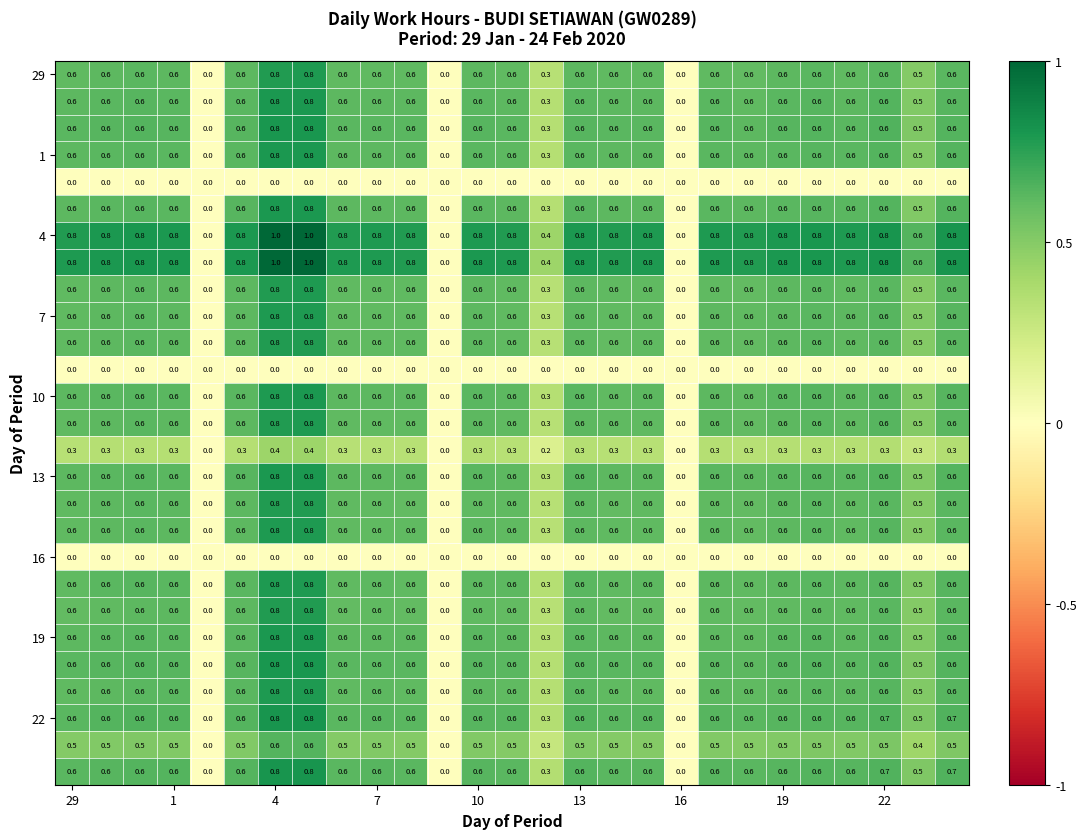

What is the greatest value displayed?

1.0